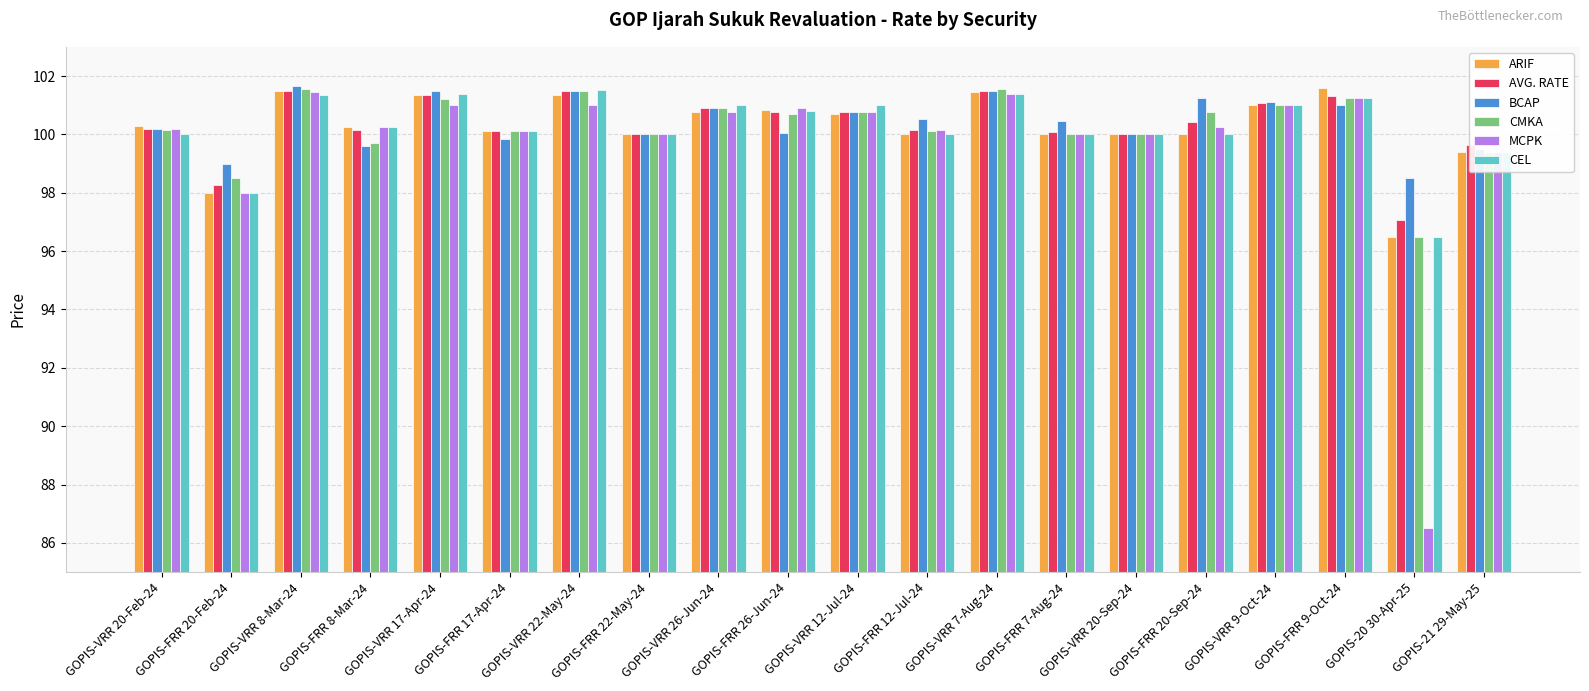

What position from the right is GOPIS-FRR 20-Feb-24?

19